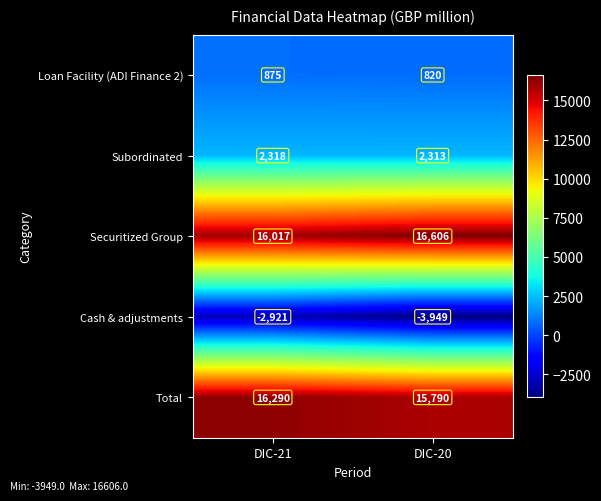

Reading left to right, transcribe all the data shown in this chart.

Loan Facility (ADI Finance 2): 875	820
Subordinated: 2318	2313
Securitized Group: 16017	16606
Cash & adjustments: -2921	-3949
Total: 16290	15790